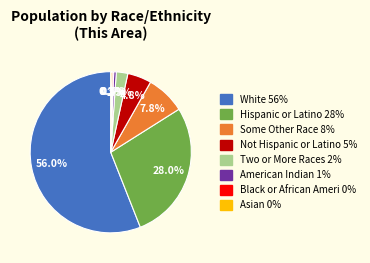

Is there a majority slice in this chart?

Yes